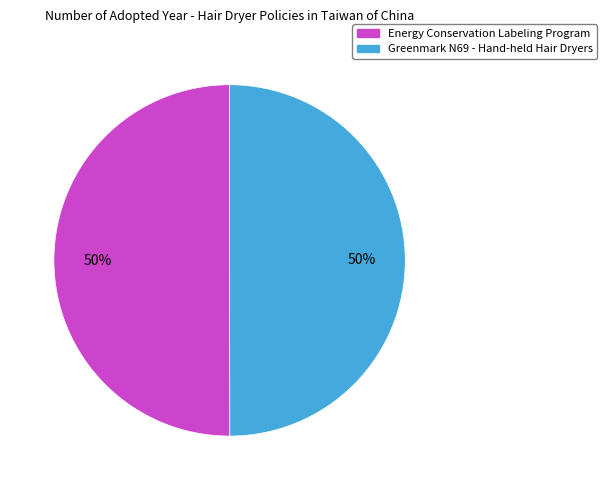

What is the ratio of the value at Energy Conservation Labeling Program to the value at Greenmark N69 - Hand-held Hair Dryers?

1.0